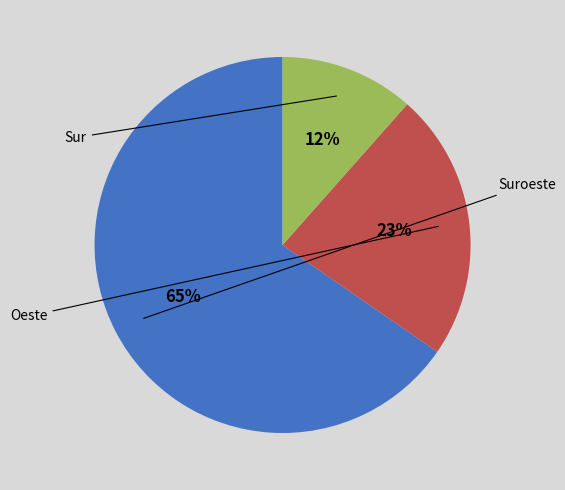

Is there a majority slice in this chart?

Yes